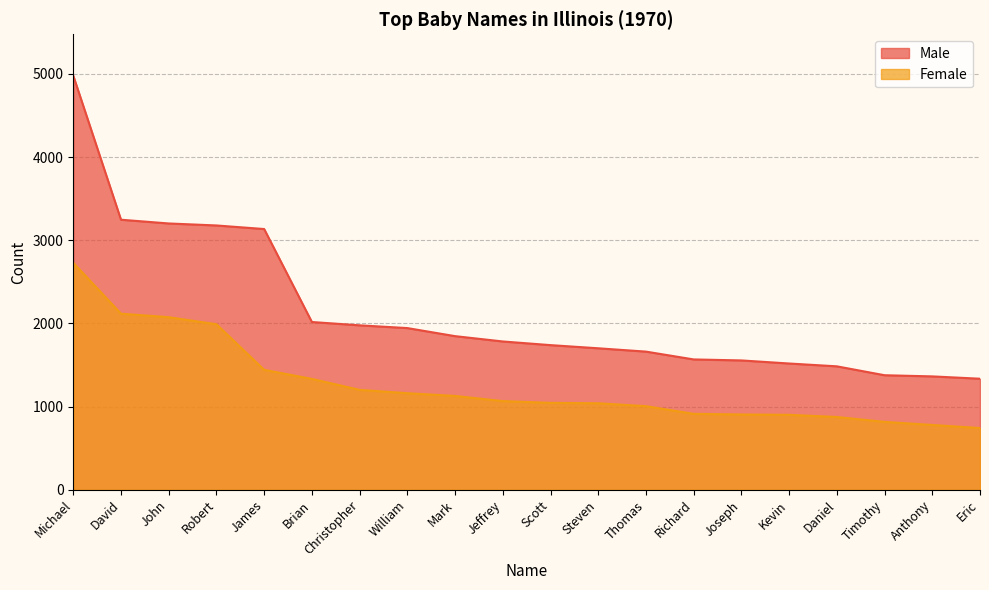

What is the label of the 11th point from the right?

Jeffrey